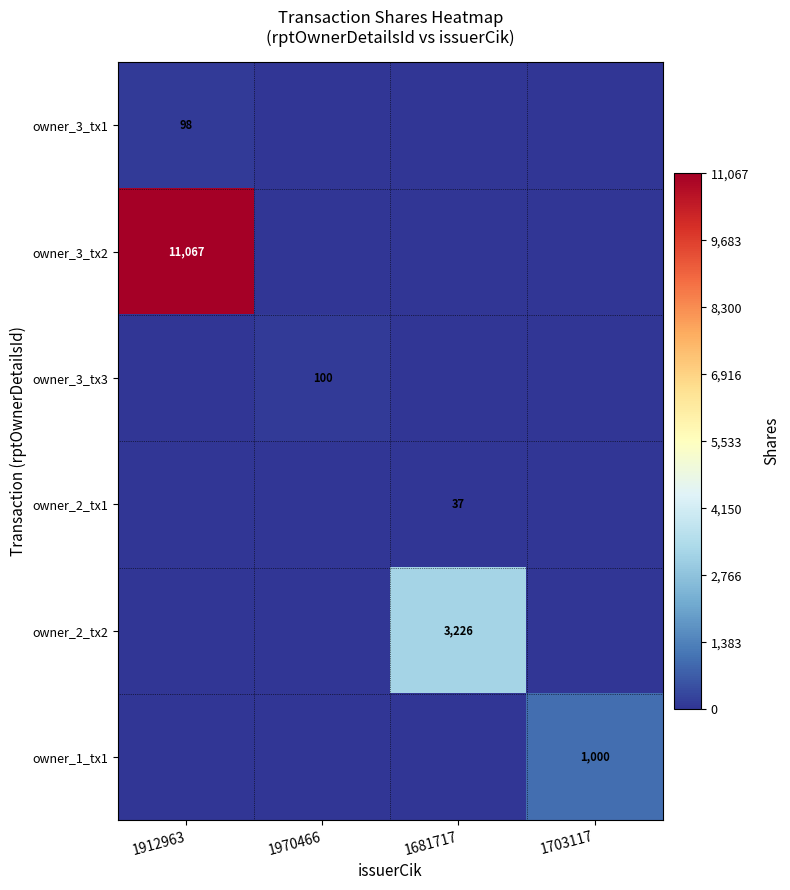

What is the difference between the highest and lowest values at 1970466?

100